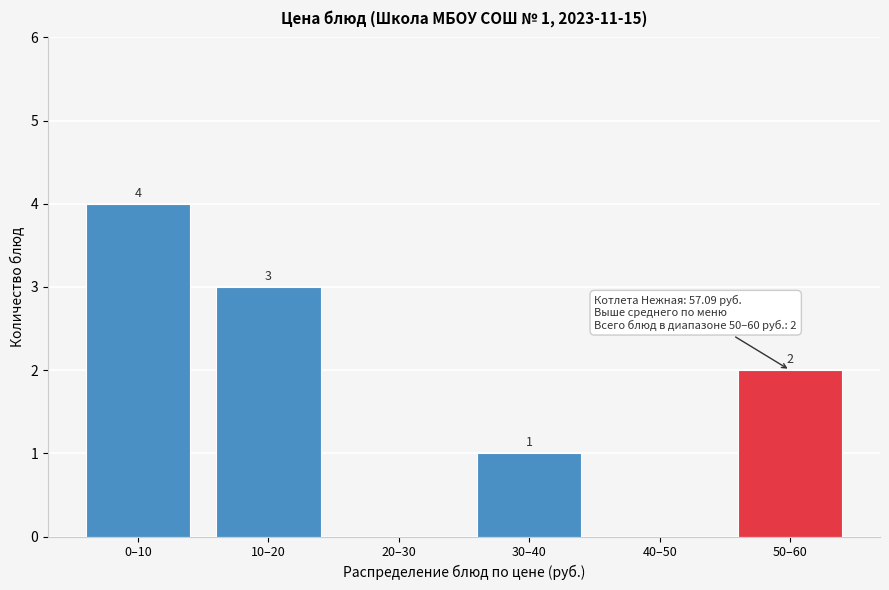

Reading left to right, list all the values displayed in this chart.

0–10=4	10–20=3	20–30=0	30–40=1	40–50=0	50–60=2